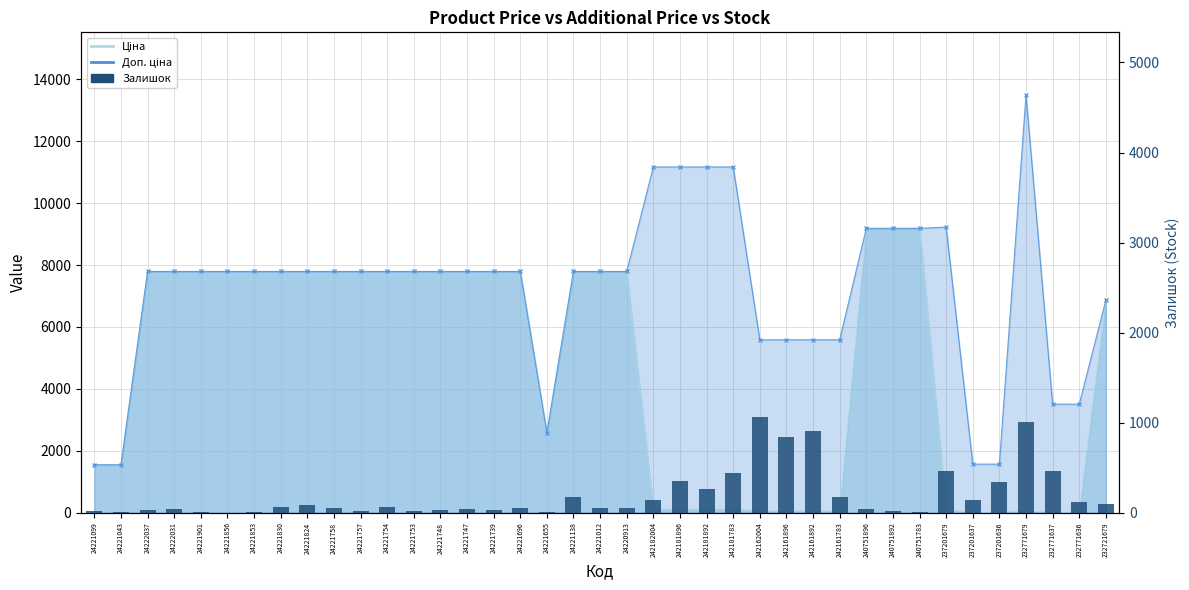

Rank the categories by value from lowest to highest.

24221856, 24221655, 24221043, 240751783, 24221853, 24221901, 24221099, 240751892, 24221757, 24221753, 24221739, 24221748, 24222037, 24222031, 24221747, 240751896, 24221012, 24220913, 24221758, 24221696, 24221754, 24221830, 24221824, 232721679, 232771636, 237201637, 242182004, 242161783, 24221138, 242181892, 237201636, 242181896, 242181783, 237201679, 232771637, 242161896, 242161892, 232771679, 242162004